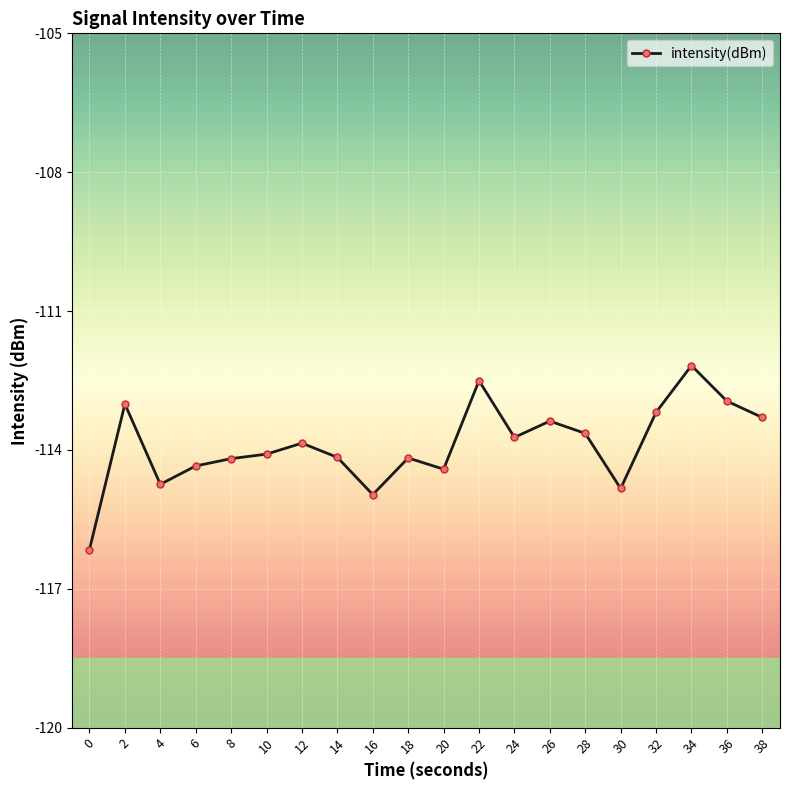

Where is the first local maximum?

2